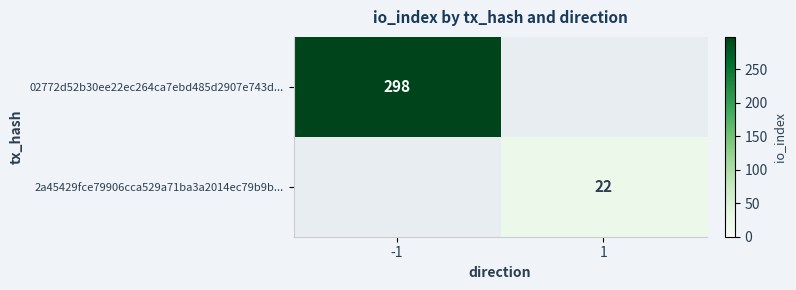

True or false: 2a45429fce79906cca529a71ba3a2014ec79b9b... has a value of 36 at 1.

False